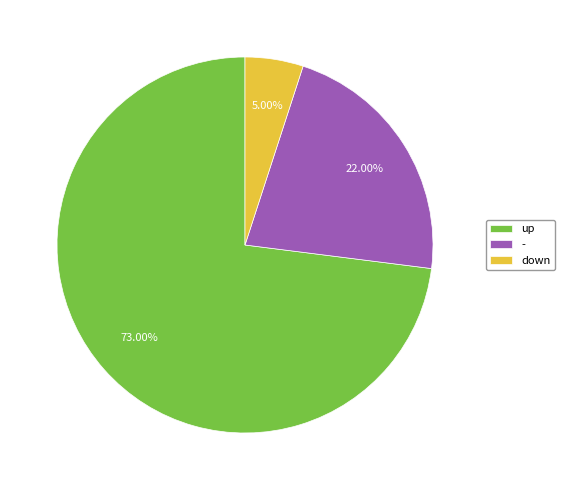

What percentage is NOT represented by -?

78.0%